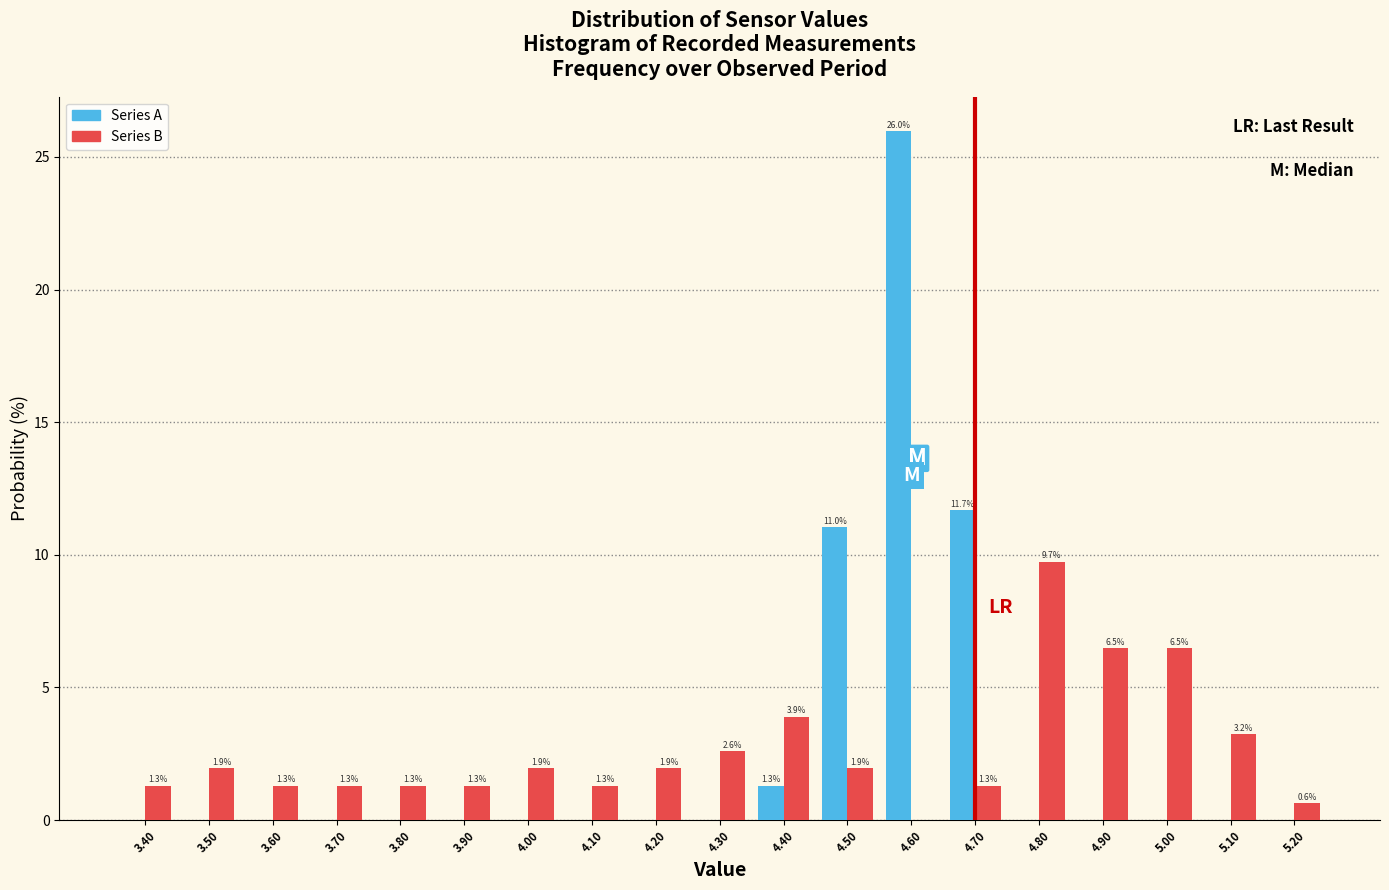

In the Series A series, which range on the x-axis has the tallest bar?

4.55 to 4.65